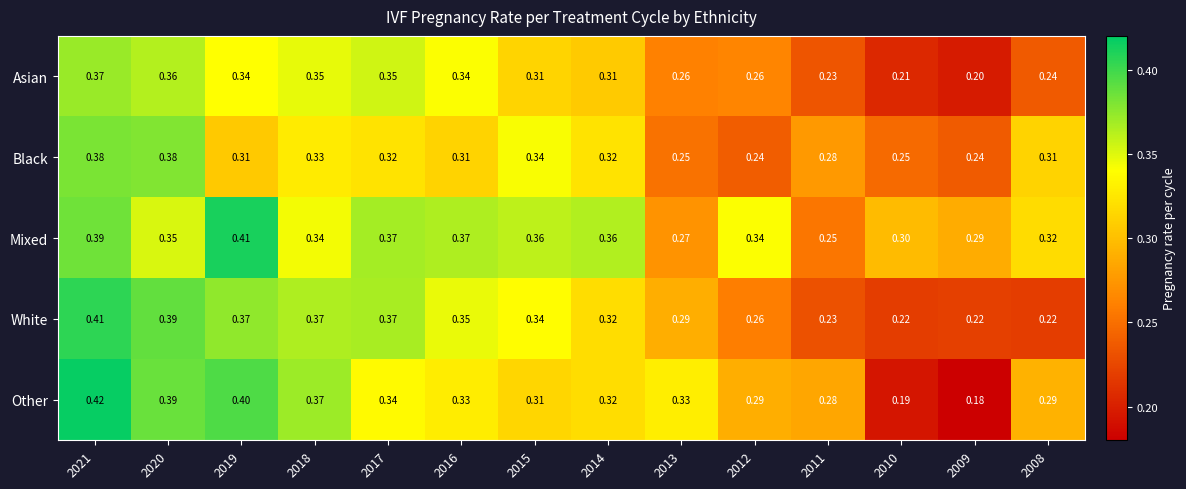

Which category has the lowest value across all series?

2009